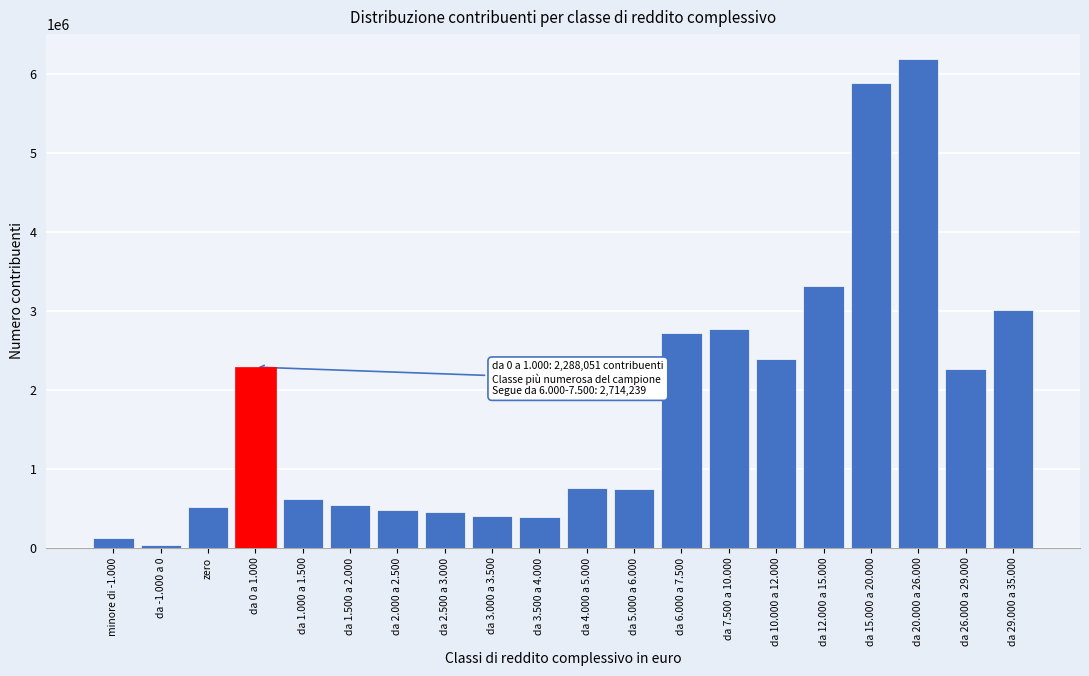

Is it true that the value at da 26.000 a 29.000 is 3904212?

False